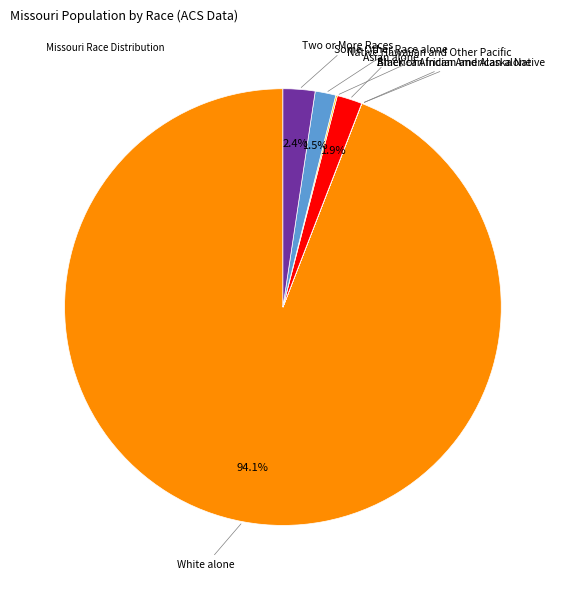

Does any single category account for the majority?

Yes